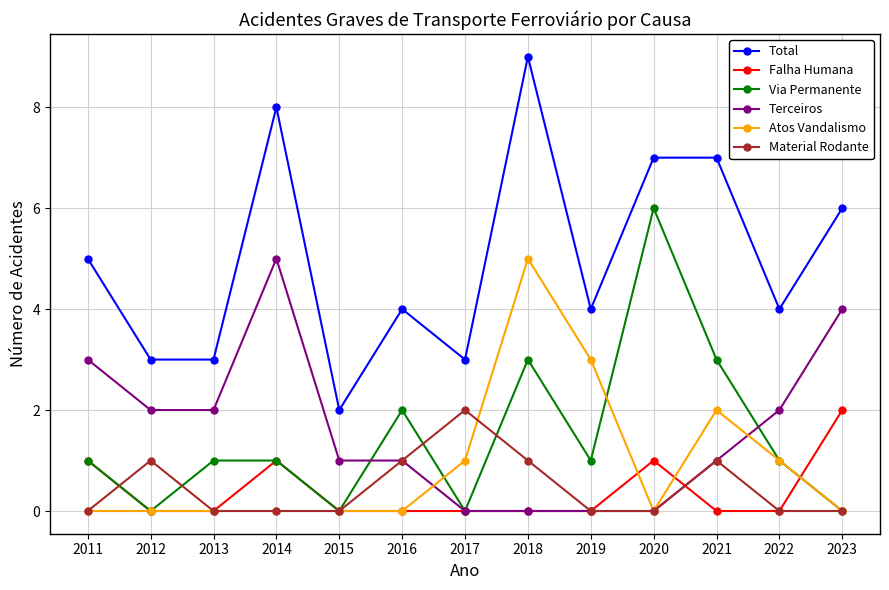

Reading left to right, transcribe all the data shown in this chart.

Total: 5	3	3	8	2	4	3	9	4	7	7	4	6
Falha Humana: 1	0	0	1	0	0	0	0	0	1	0	0	2
Via Permanente: 1	0	1	1	0	2	0	3	1	6	3	1	0
Terceiros: 3	2	2	5	1	1	0	0	0	0	1	2	4
Atos Vandalismo: 0	0	0	0	0	0	1	5	3	0	2	1	0
Material Rodante: 0	1	0	0	0	1	2	1	0	0	1	0	0